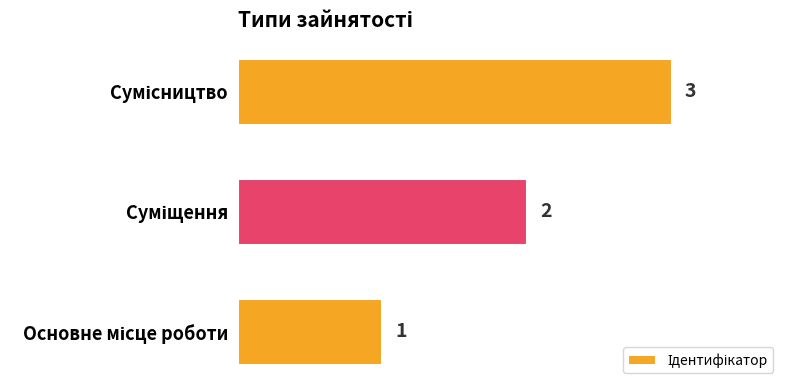

What is the greatest value displayed?

3